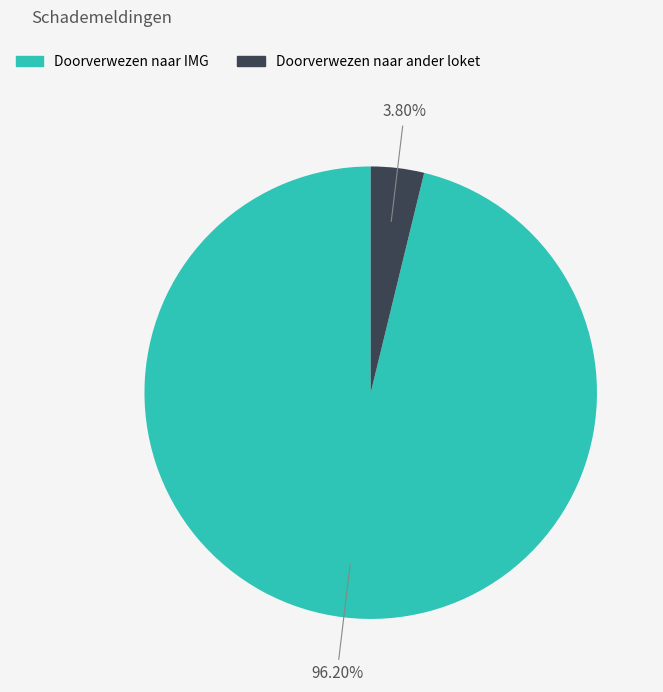

What percentage is the Doorverwezen naar ander loket slice, to the nearest percent?

4%